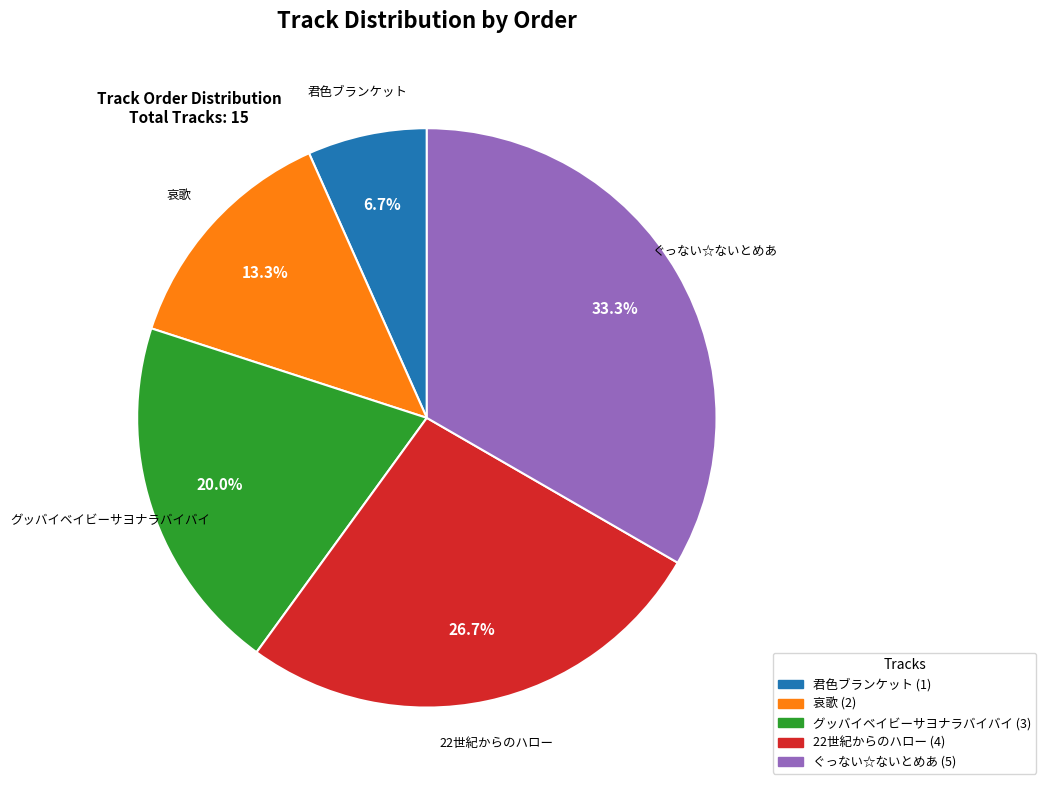

How many segments does this pie chart have?

5